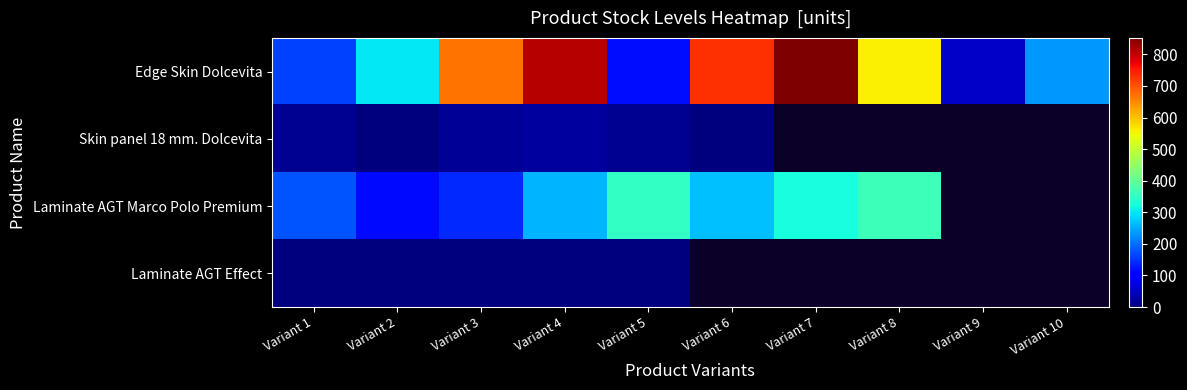

At which label is Laminate AGT Marco Polo Premium closest to 238?

Variant 4